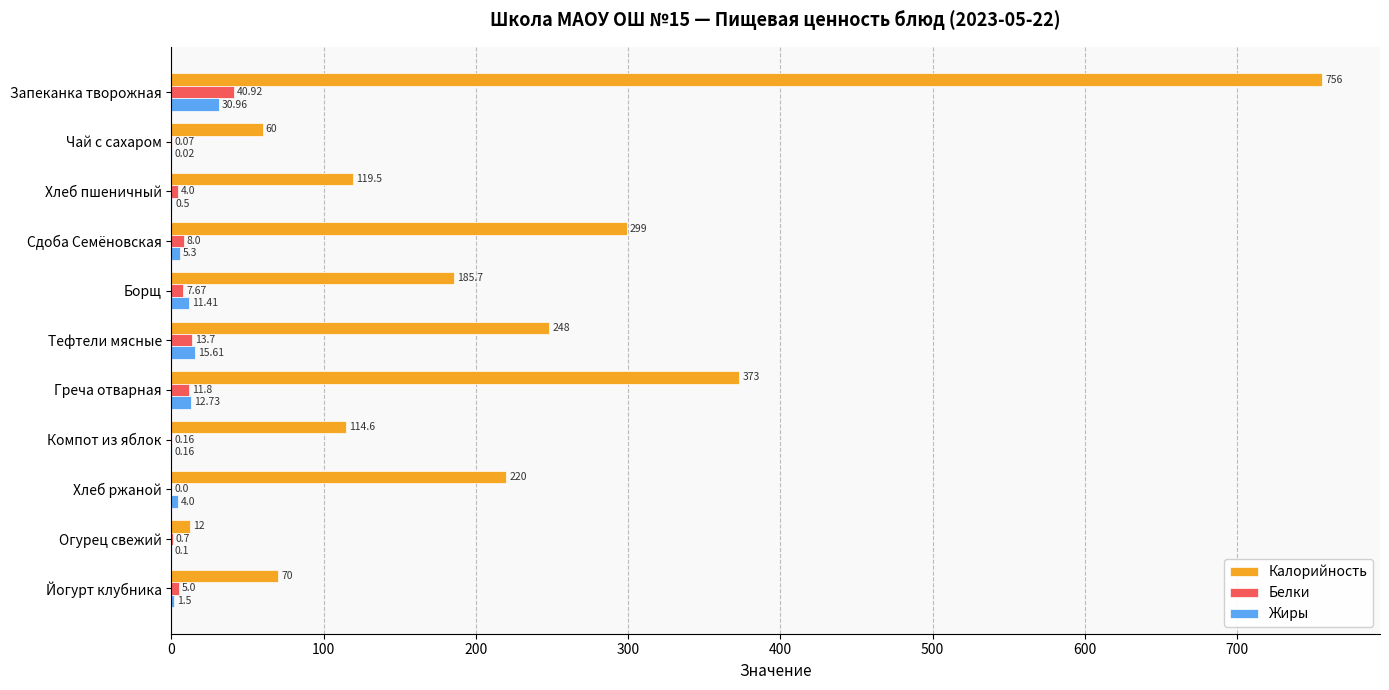

Which category has the highest value across all series?

Запеканка творожная